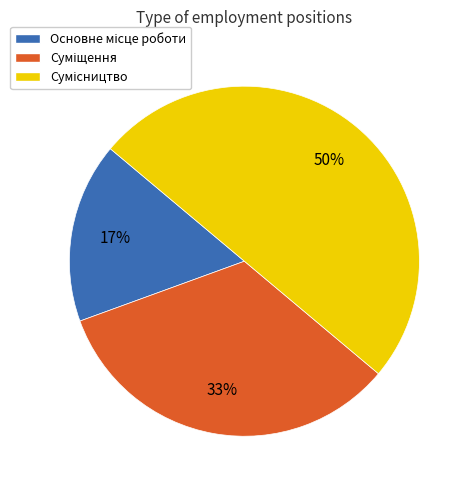

To the nearest percent, what is the average slice percentage?

33%